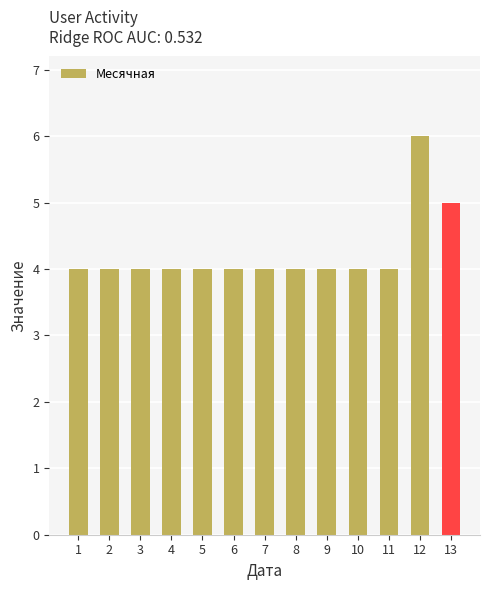

True or false: the data shows 3 at 12.

False